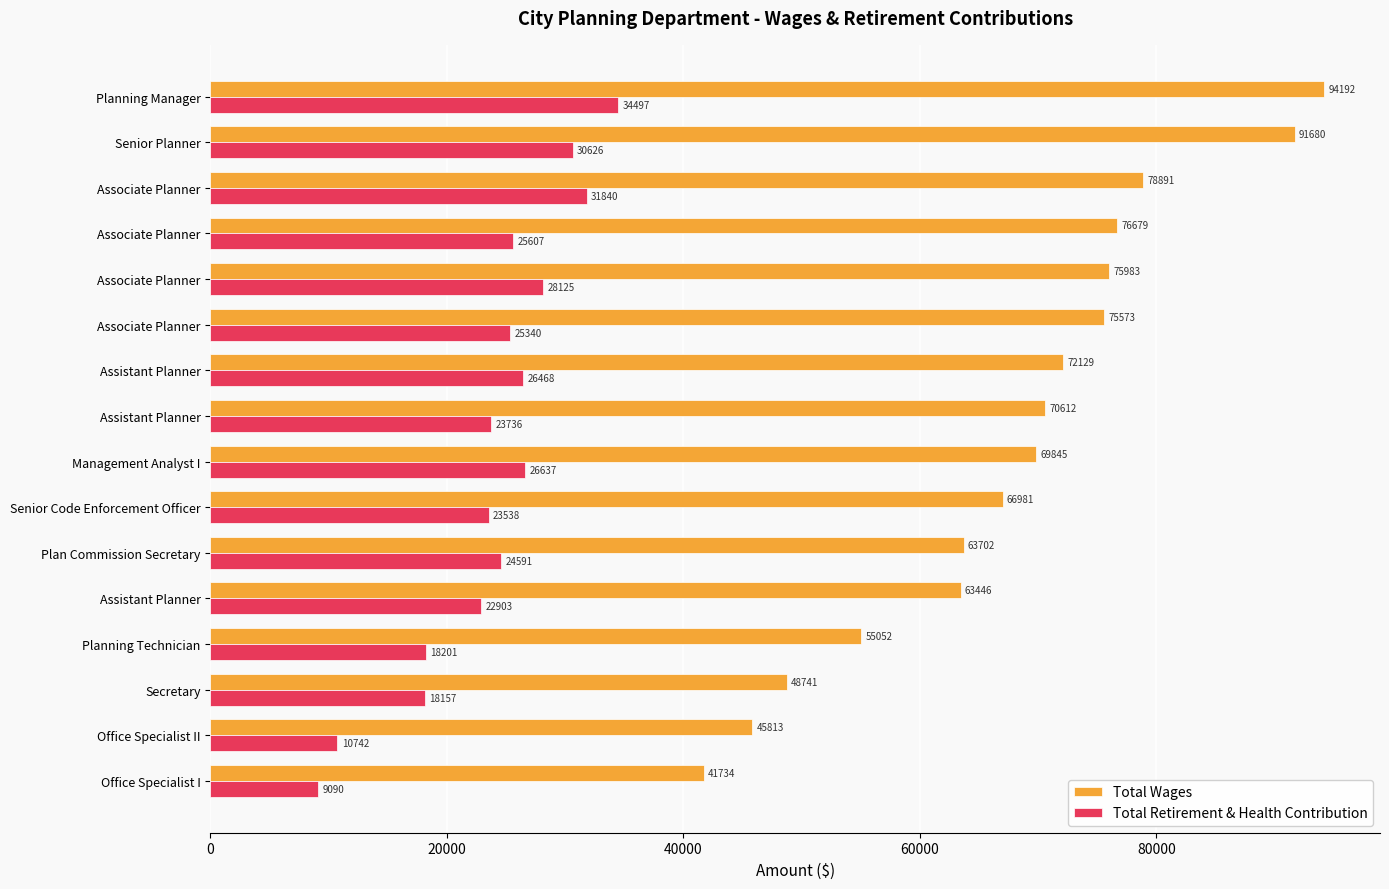

What are all the series names shown in the legend?

Total Wages, Total Retirement & Health Contribution